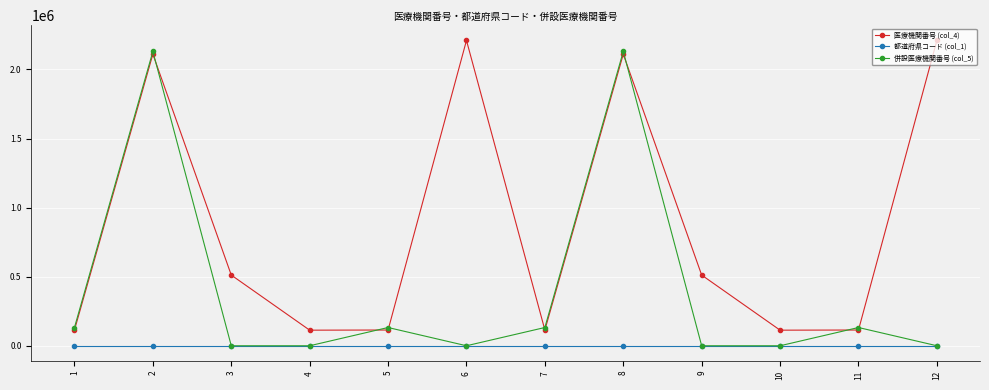

True or false: 都道府県コード (col_1) and 医療機関番号 (col_4) intersect in this chart.

False